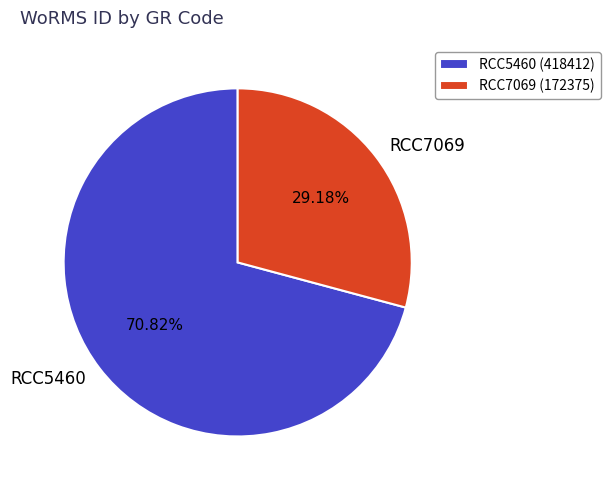

What is the ratio of the value at RCC5460 to the value at RCC7069?

2.4